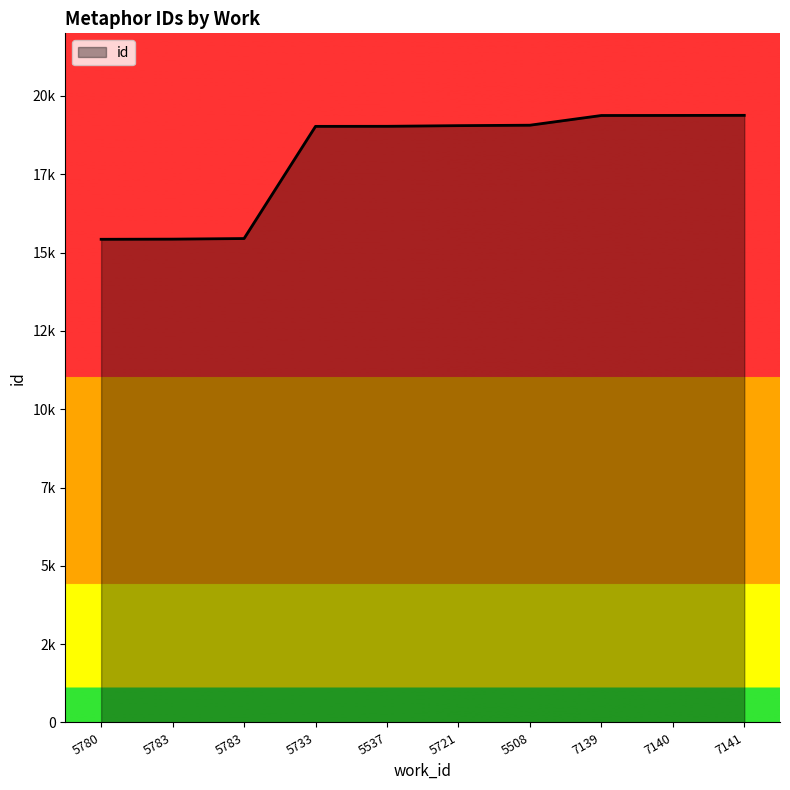

What is the ratio of the value at 5537 to the value at 5783?

1.2